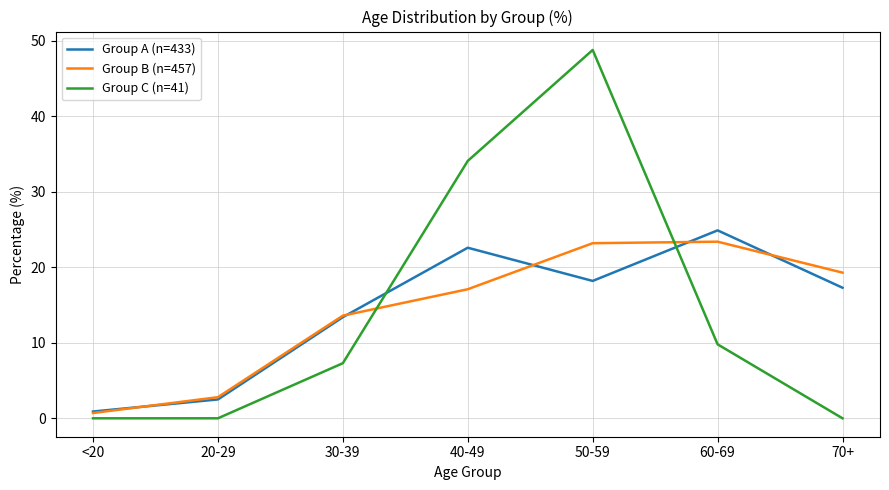

What is the maximum value for Group A (n=433)?

24.9